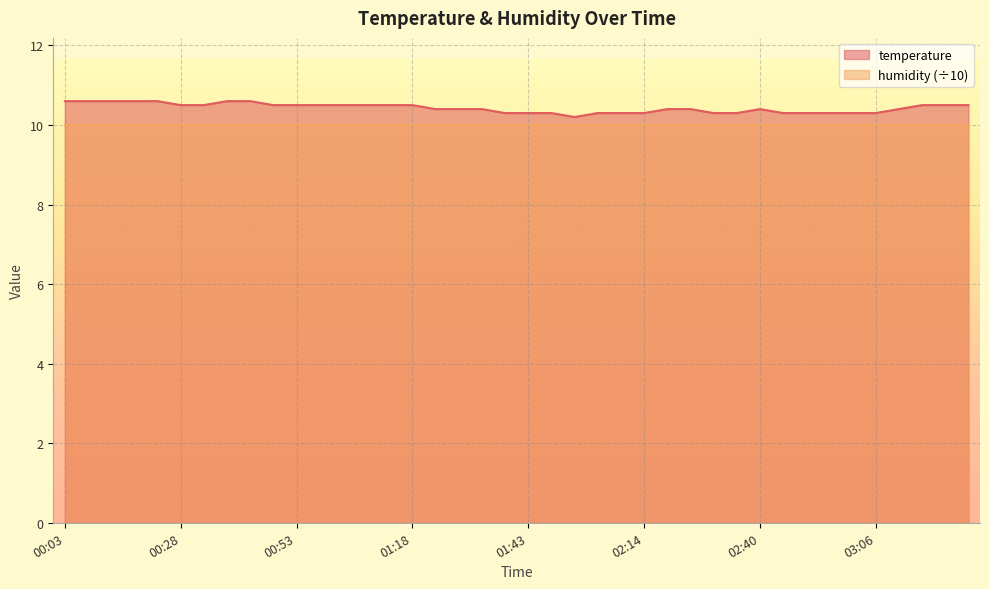

What is the approximate value at 00:58?

10.5